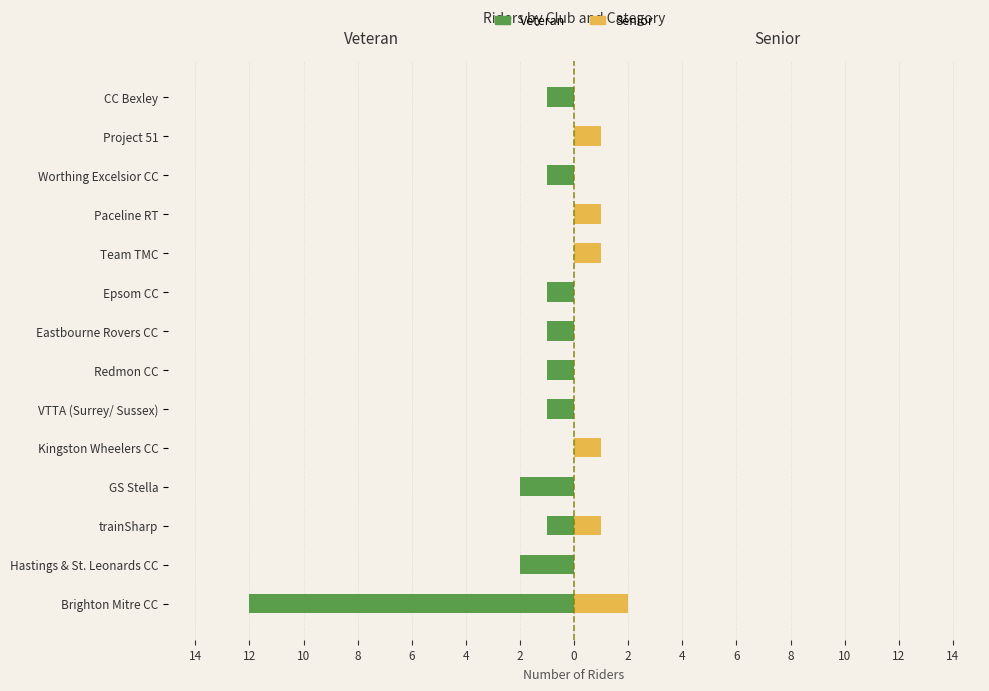

The value of Veteran at Eastbourne Rovers CC is -1. True or false?

True